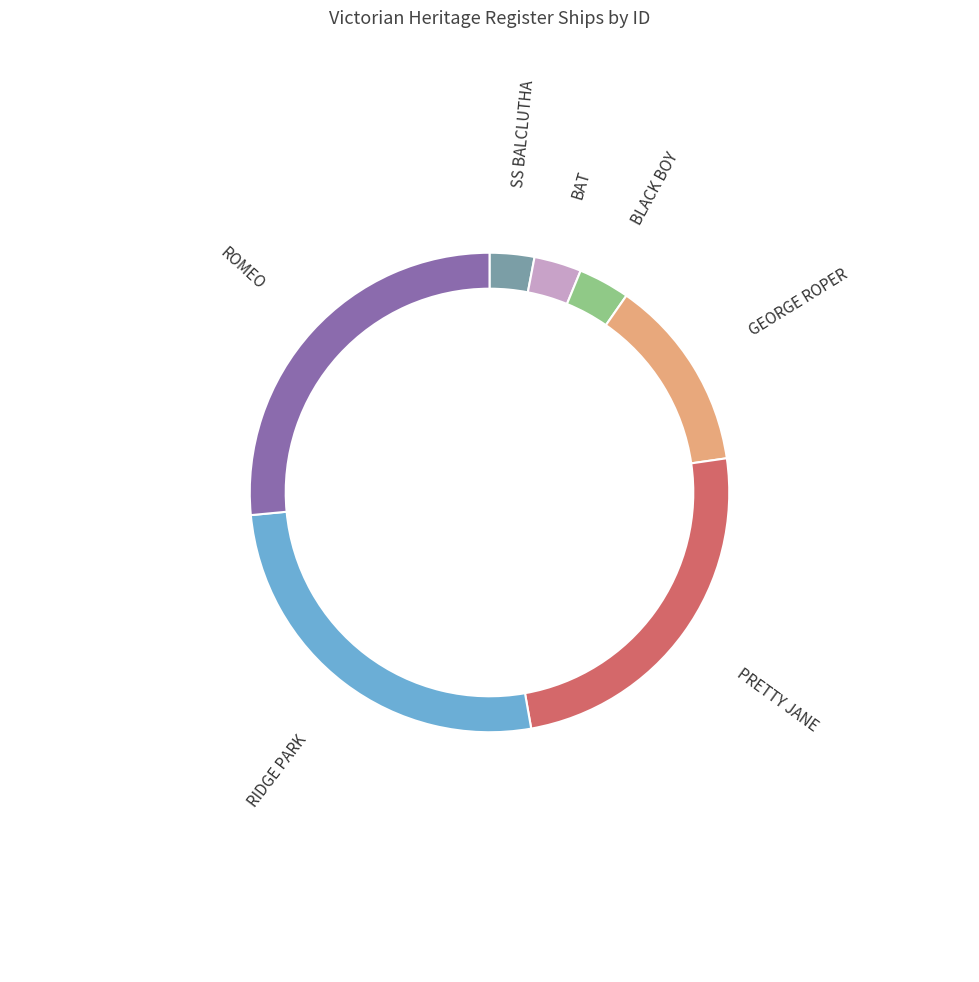

Is there a majority slice in this chart?

No